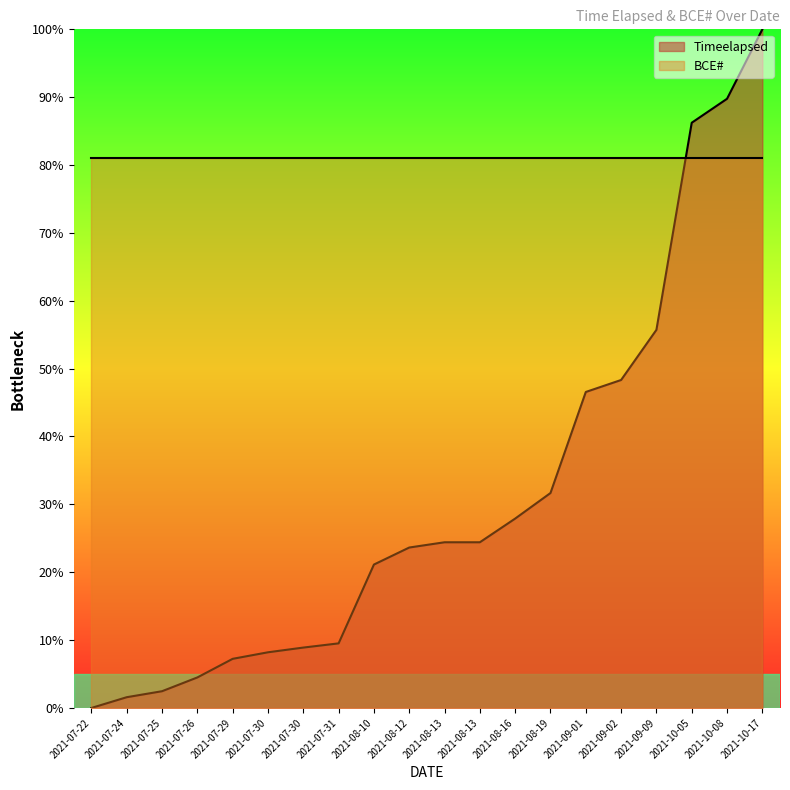

Between 2021-09-02 and 2021-07-30, which is larger?

2021-09-02